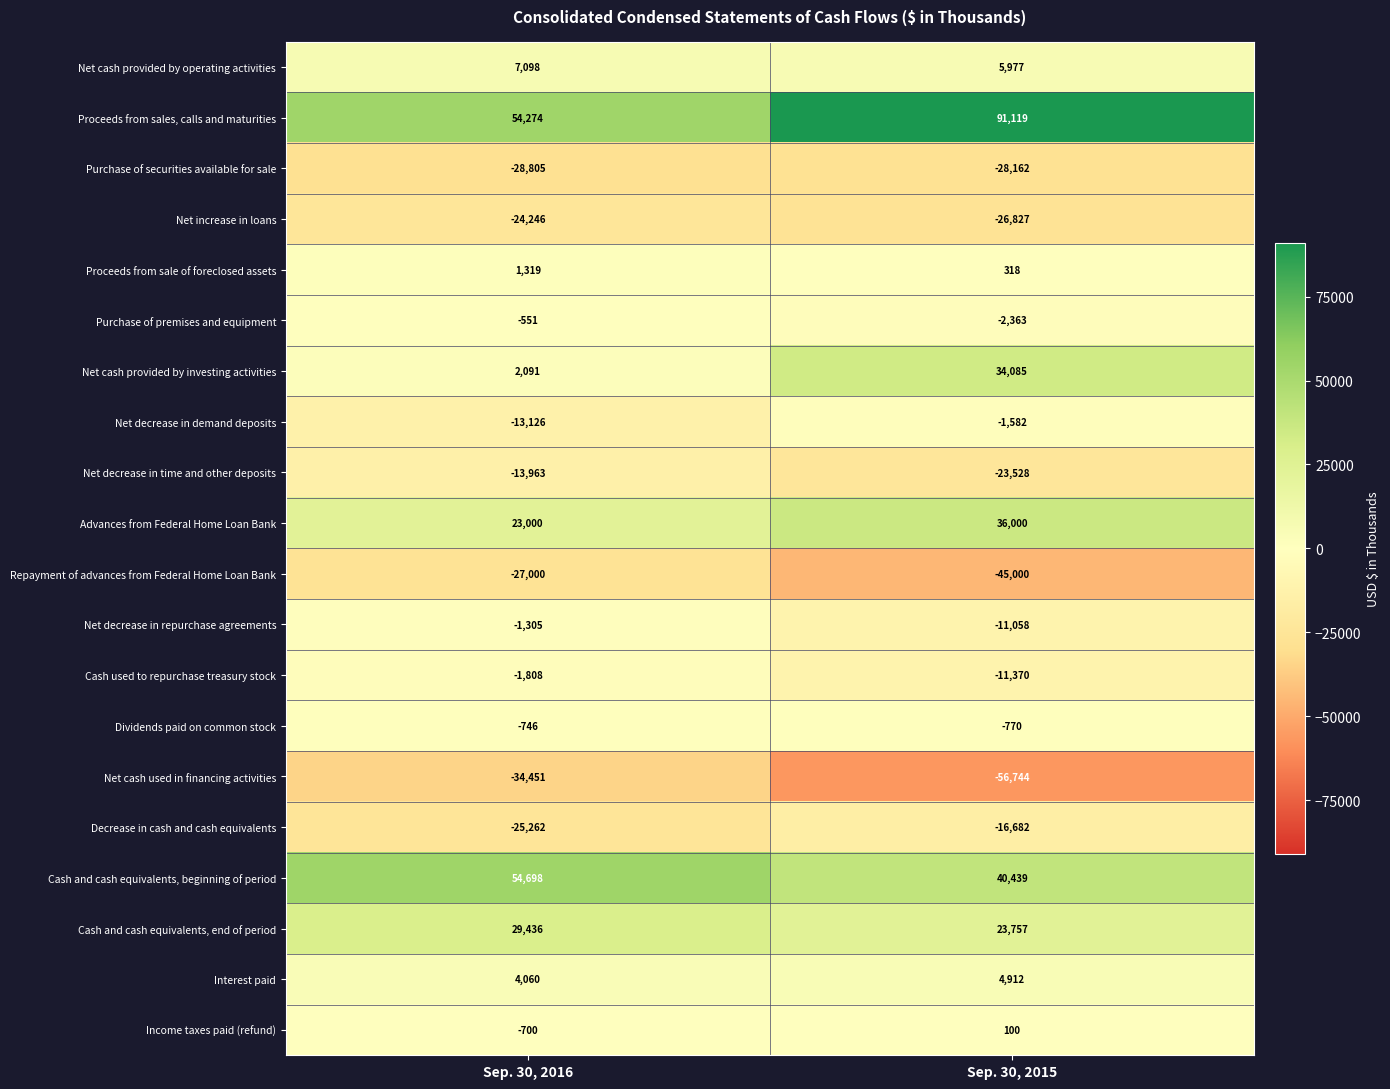

What value does the Proceeds from sales, calls and maturities series have at Sep. 30, 2016, to the nearest 10?

54270